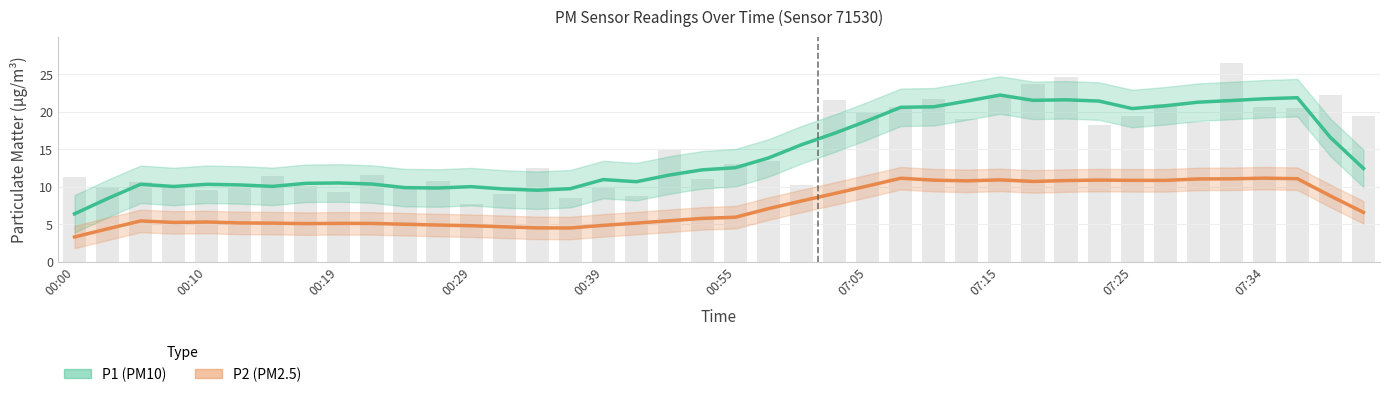

How many bars are there in total?

40